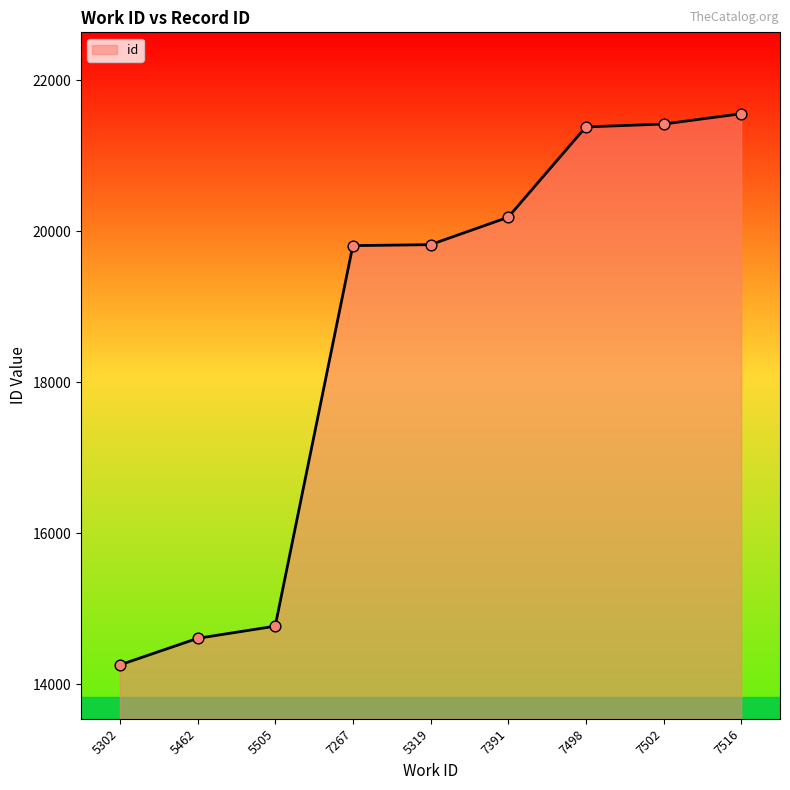

What is the ratio of the value at 7498 to the value at 5462?

1.5